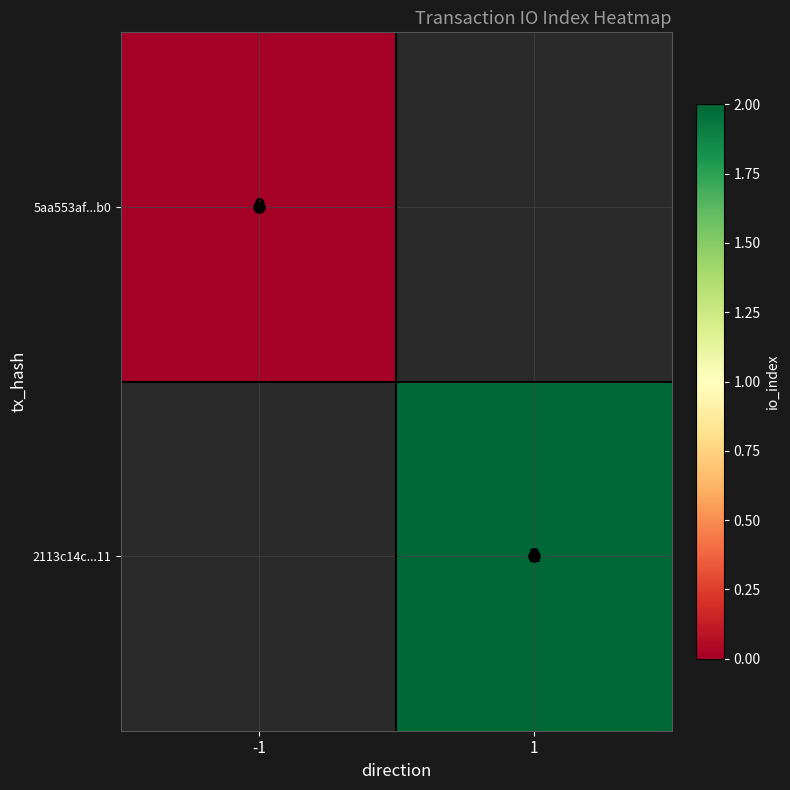

True or false: 2113c14c...11 has a value of 2 at 1.

True